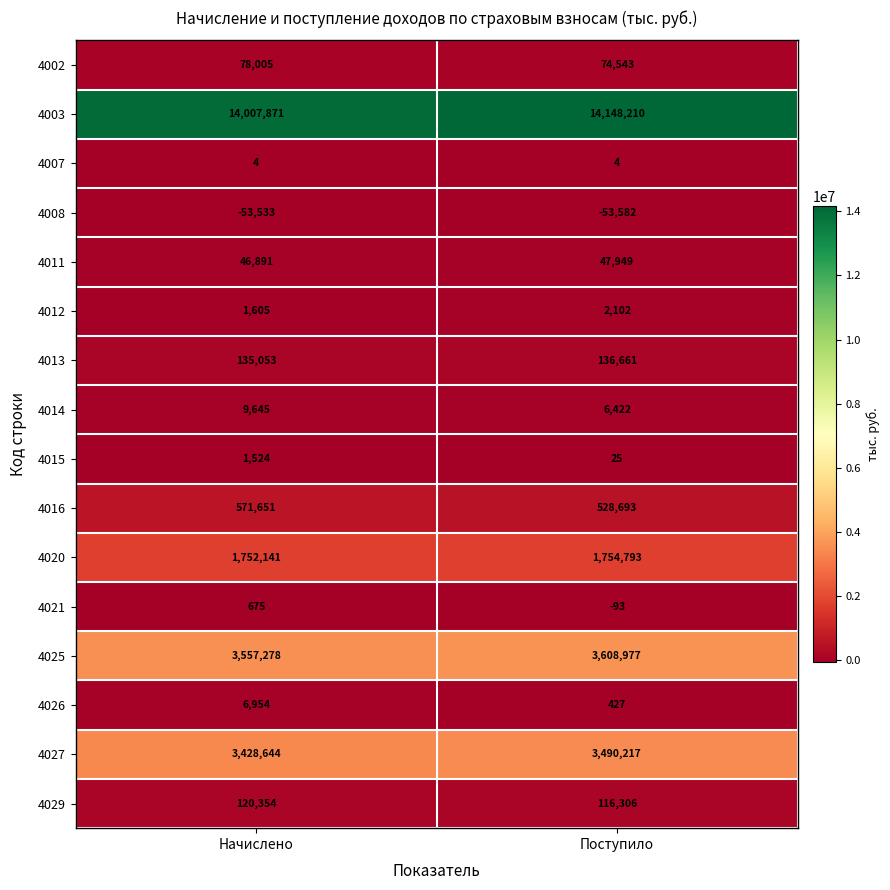

Rank the series by their maximum value, from highest to lowest.

4003, 4025, 4027, 4020, 4016, 4013, 4029, 4002, 4011, 4014, 4026, 4012, 4015, 4021, 4007, 4008